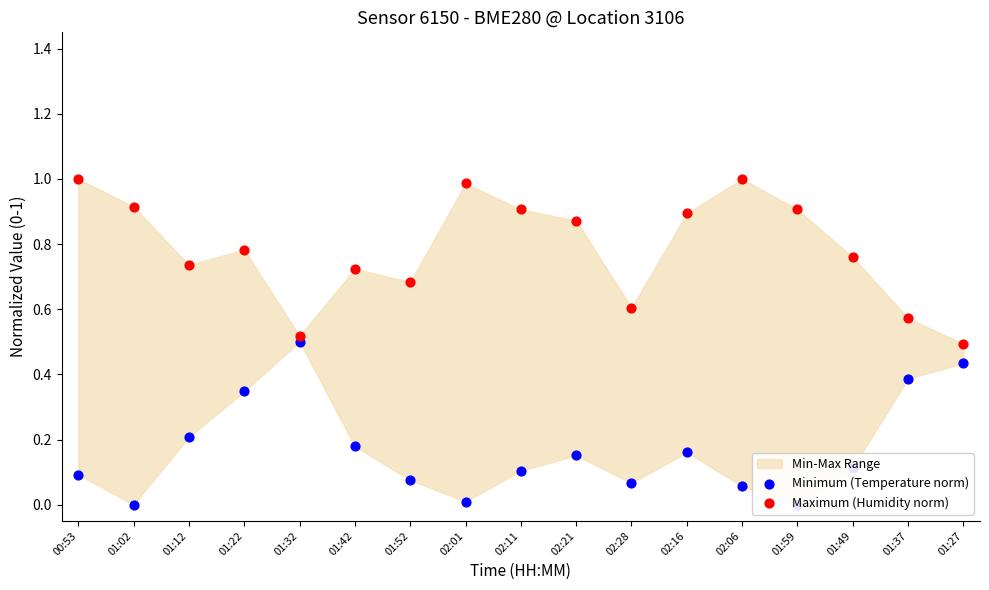

Which series has the largest total across all categories?

Maximum (Humidity norm)